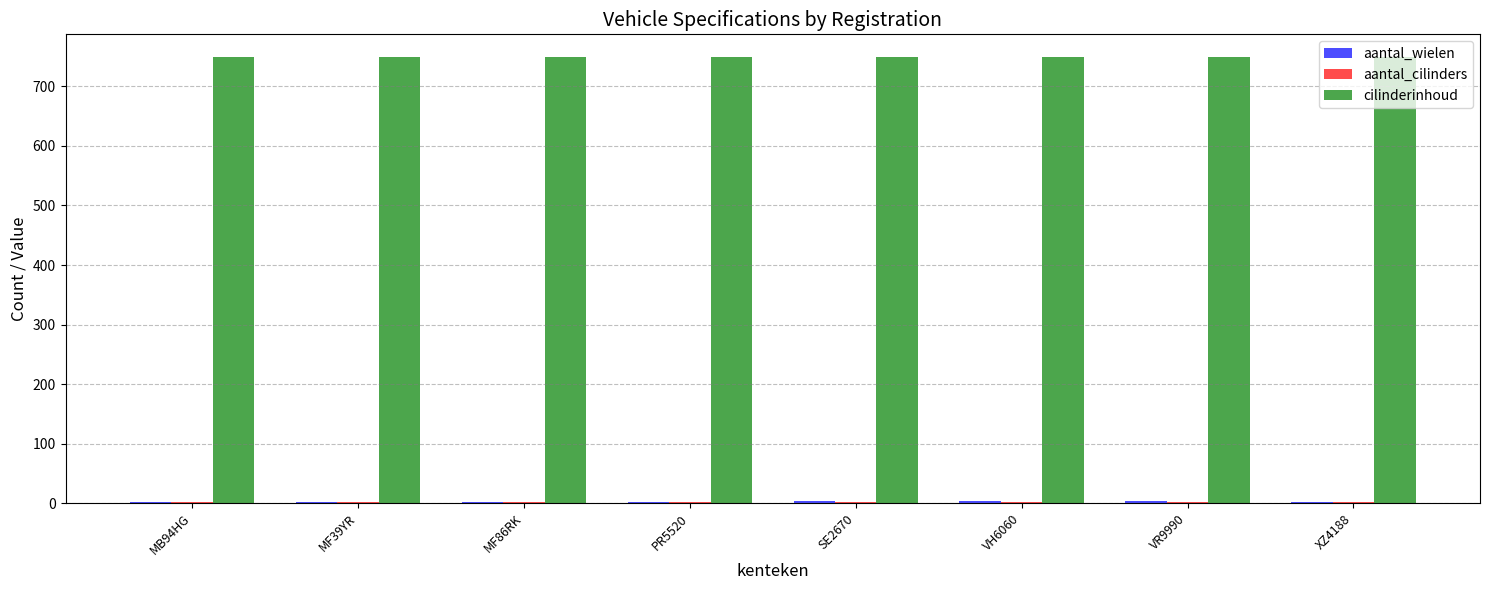

True or false: cilinderinhoud has a value of 750 at PR5520.

True